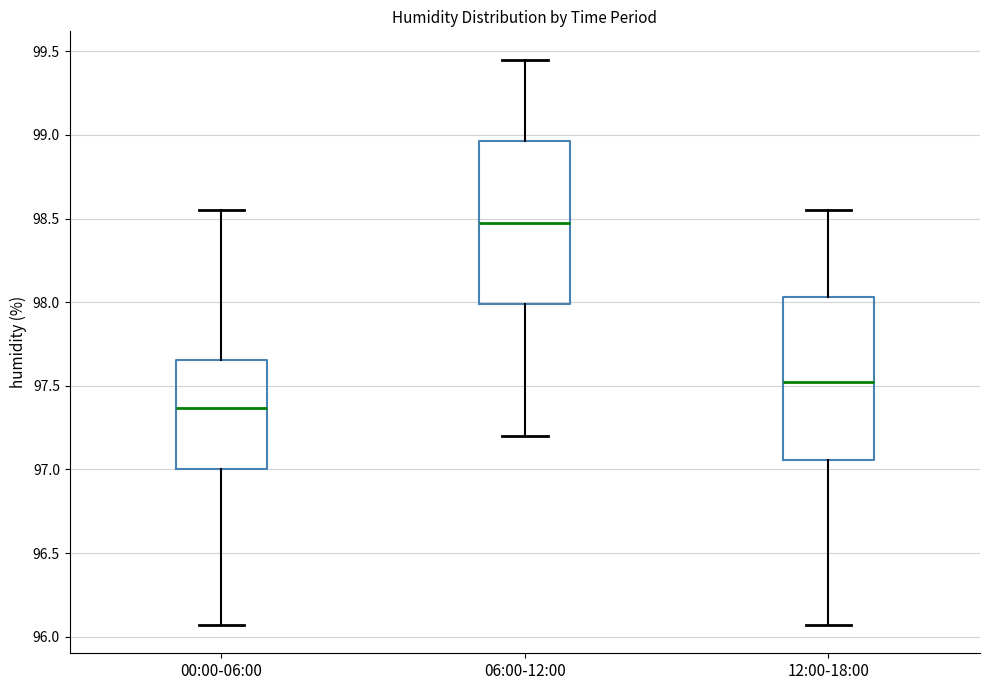

Reading left to right, transcribe this box plot: for each box, give where its median line is, the range the box spans, and where its two whiskers end, as read against the y-axis. The values are not printed on the chart, so give them approximately, as read against the axis.

00:00-06:00: median 97.35, box 97.00 to 97.65, whiskers 96.05 to 98.55
06:00-12:00: median 98.50, box 98.00 to 98.95, whiskers 97.20 to 99.45
12:00-18:00: median 97.50, box 97.05 to 98.05, whiskers 96.05 to 98.55